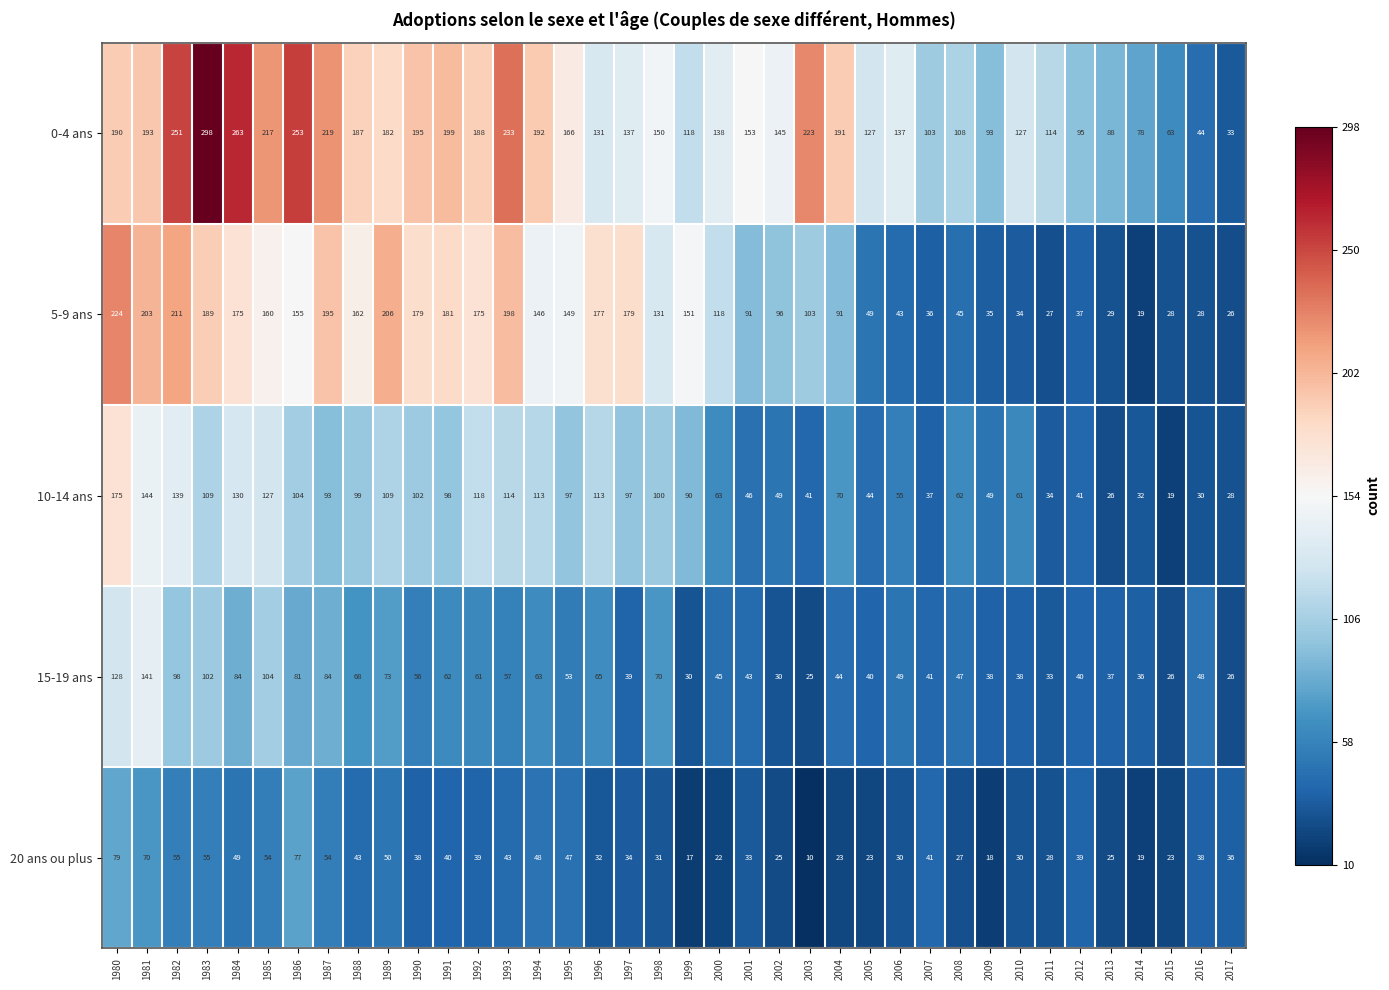

True or false: 15-19 ans has a value of 31 at 2016.

False